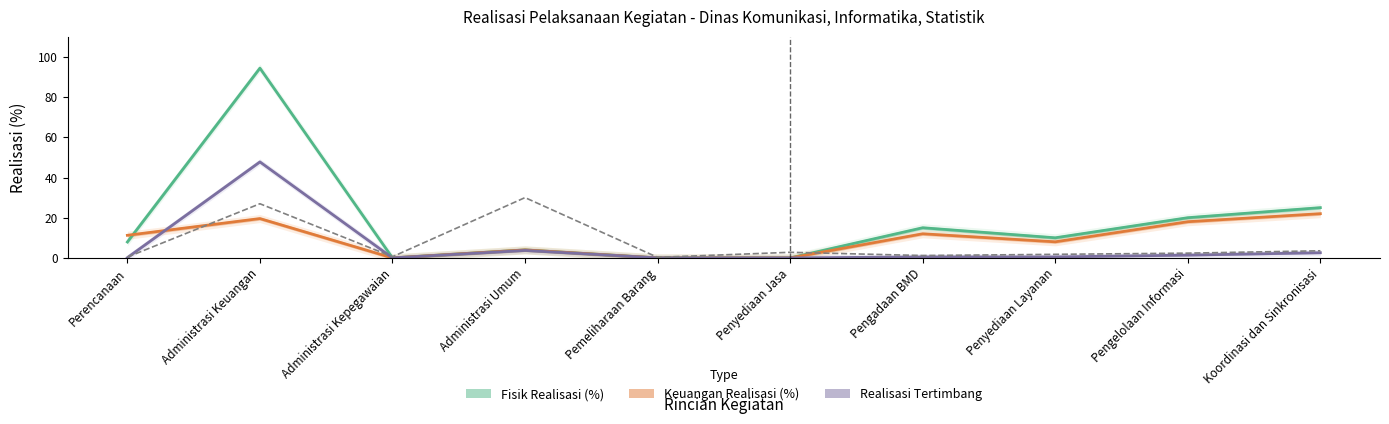

Which series has the widest spread of values?

Fisik Realisasi (%)